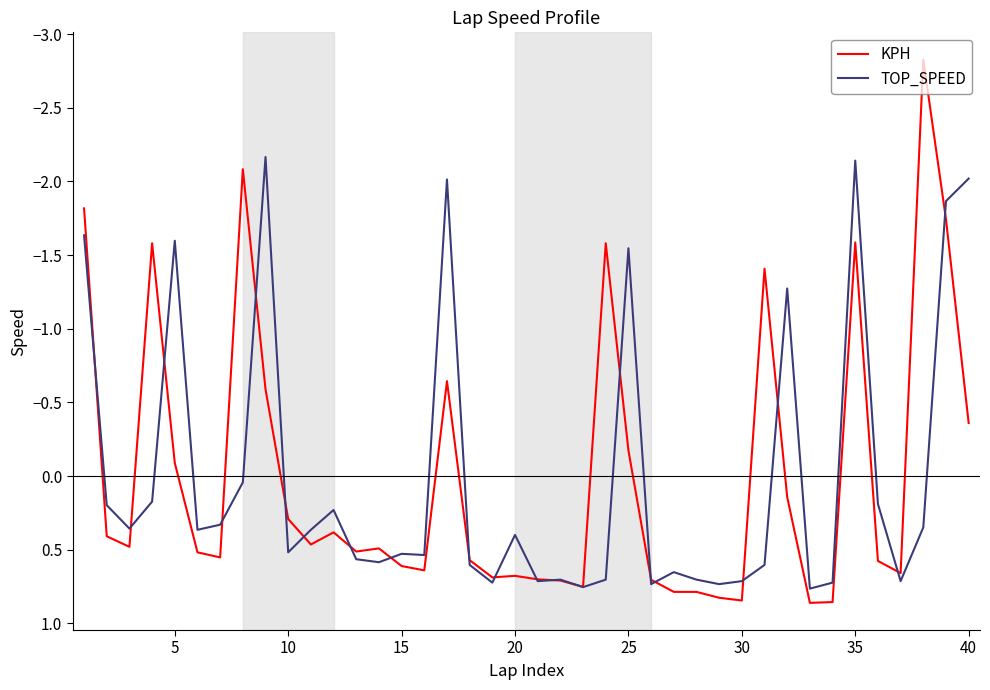

Does the chart display data point markers on the line(s)?

No